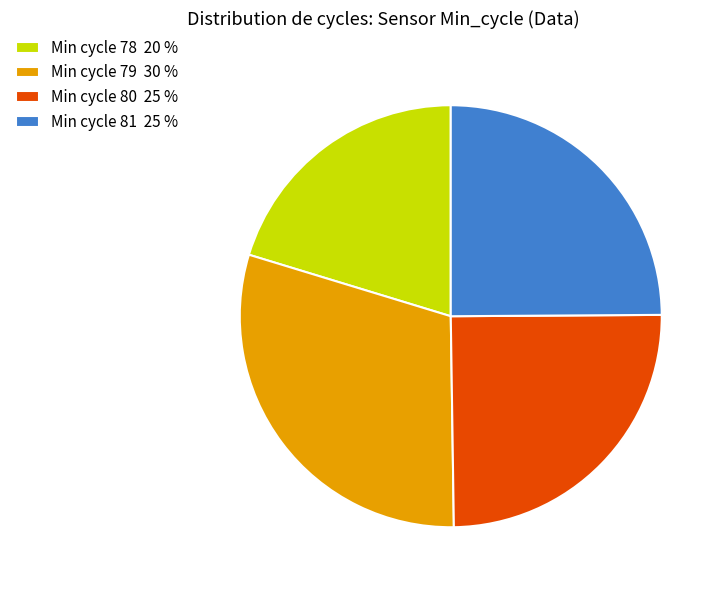

Is there a majority slice in this chart?

No